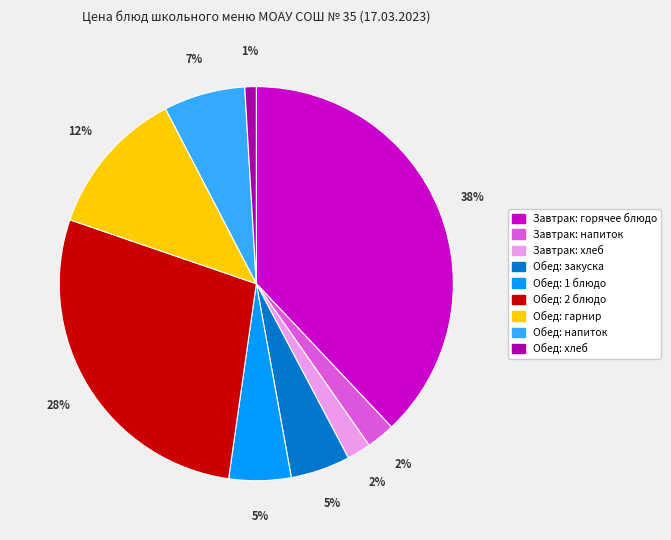

To the nearest percent, what is the difference between the largest and smallest slice percentages?

37%